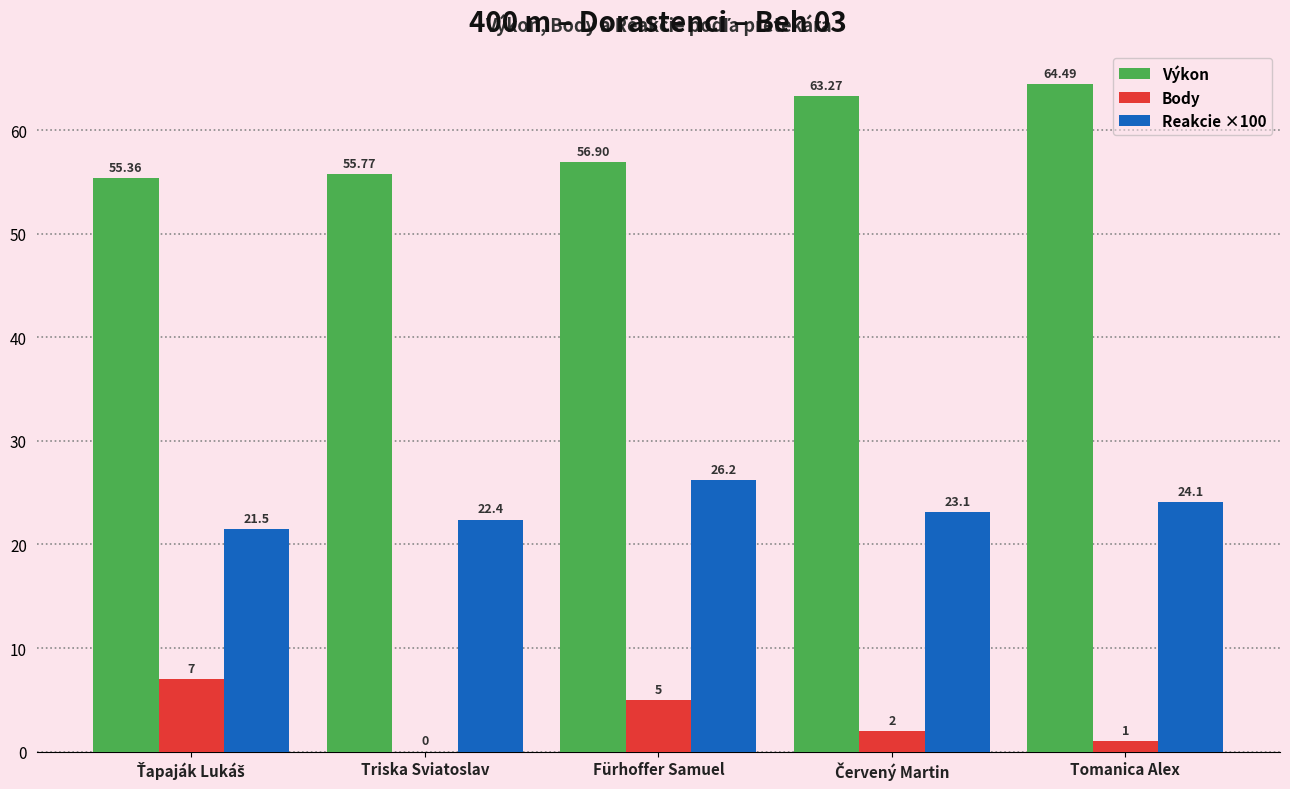

How many values in the Reakcie ×100 series exceed 23?

3